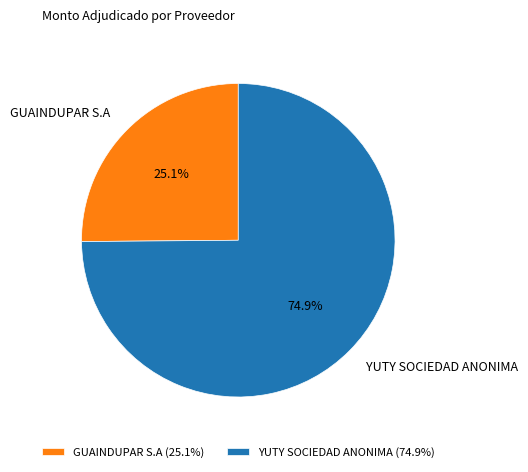

Is it true that YUTY SOCIEDAD ANONIMA is 68% of the pie?

False